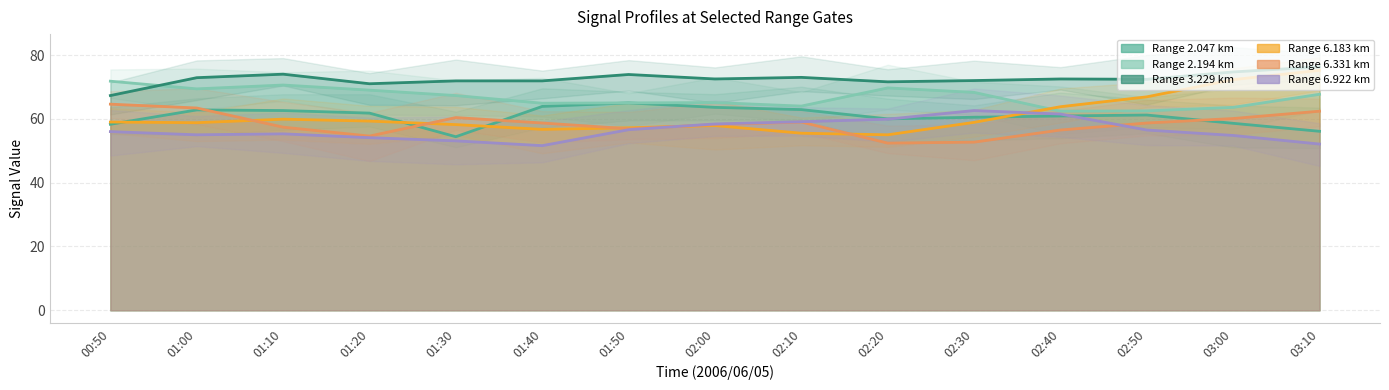

Reading left to right, extract all data points from this chart.

2.047: 00:50=58.3	01:00=62.8	01:10=62.6	01:20=61.8	01:30=54.4	01:40=63.9	01:50=65.0	02:00=63.6	02:10=62.9	02:20=60.0	02:30=60.5	02:40=60.9	02:50=61.2	03:00=58.6	03:10=56.1
2.194: 00:50=71.8	01:00=69.4	01:10=70.6	01:20=69.0	01:30=67.3	01:40=64.9	01:50=65.0	02:00=65.1	02:10=64.0	02:20=69.7	02:30=68.3	02:40=62.4	02:50=62.5	03:00=63.6	03:10=67.7
3.229: 00:50=67.3	01:00=72.9	01:10=74.0	01:20=71.0	01:30=71.9	01:40=71.9	01:50=73.9	02:00=72.5	02:10=73.0	02:20=71.6	02:30=72.0	02:40=72.5	02:50=72.4	03:00=74.7	03:10=76.3
6.183: 00:50=59.0	01:00=58.8	01:10=59.9	01:20=59.3	01:30=58.2	01:40=56.7	01:50=57.2	02:00=57.9	02:10=55.5	02:20=55.0	02:30=58.9	02:40=63.8	02:50=66.9	03:00=72.3	03:10=75.2
6.331: 00:50=64.6	01:00=63.4	01:10=57.4	01:20=54.6	01:30=60.4	01:40=58.7	01:50=56.9	02:00=58.2	02:10=59.0	02:20=52.4	02:30=52.7	02:40=56.5	02:50=58.7	03:00=60.1	03:10=62.4
6.922: 00:50=56.0	01:00=55.0	01:10=55.3	01:20=54.1	01:30=53.1	01:40=51.6	01:50=56.6	02:00=58.4	02:10=59.1	02:20=59.9	02:30=62.6	02:40=61.5	02:50=56.5	03:00=54.8	03:10=52.1